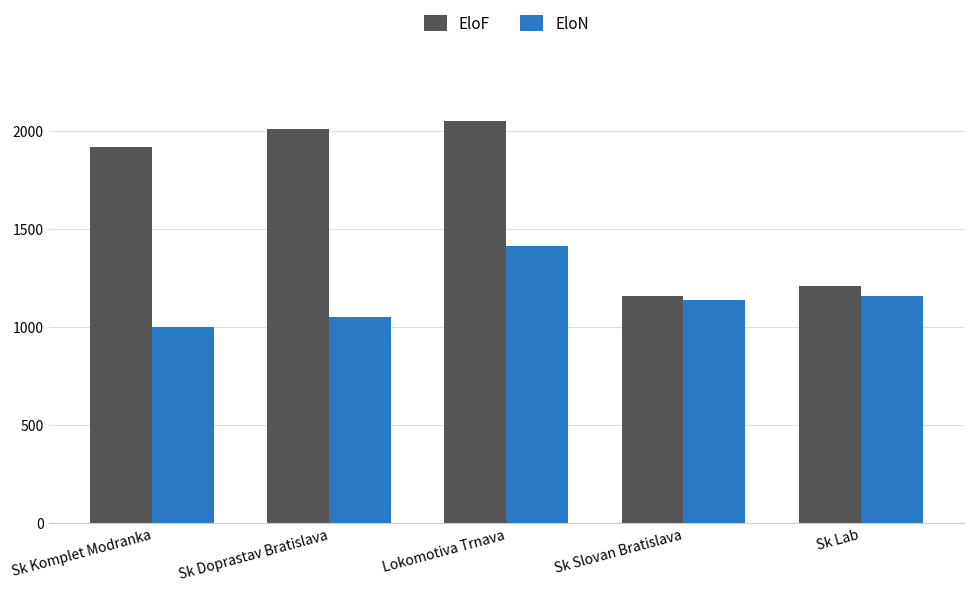

The value of EloF at Sk Doprastav Bratislava is 2633. True or false?

False